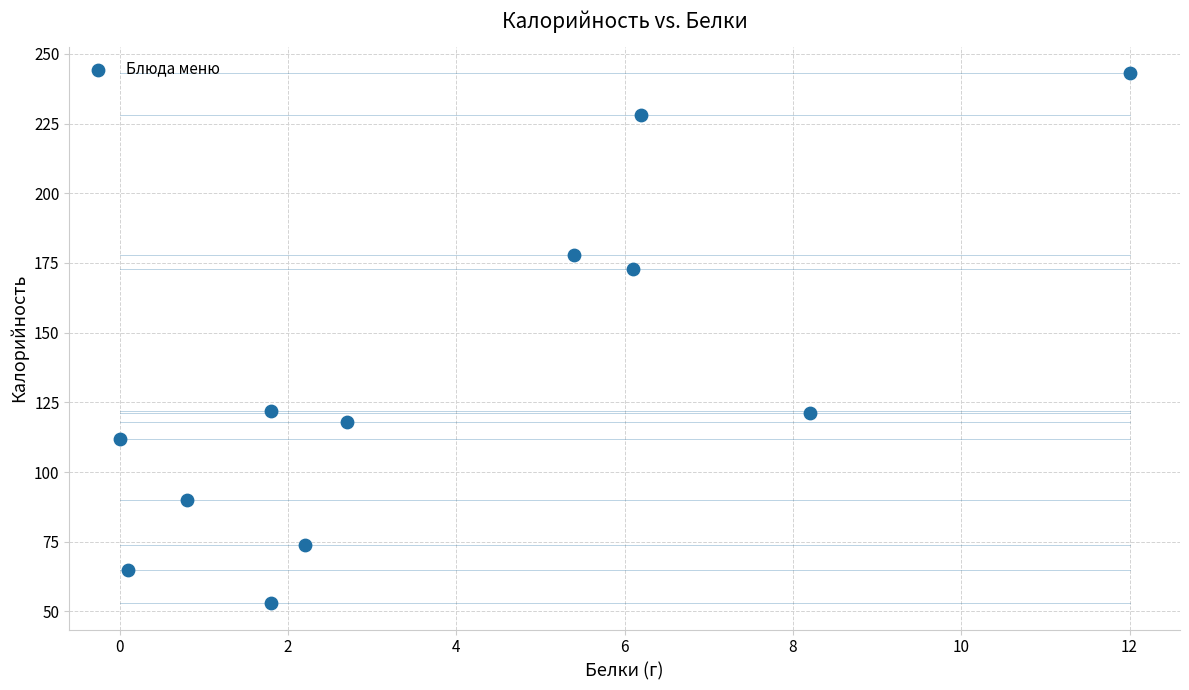

What is the average Y value?

131